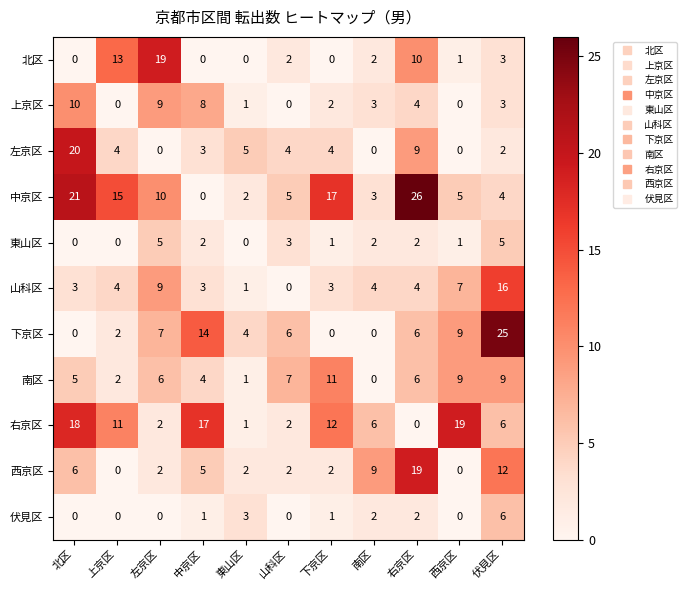

True or false: 南区 has a value of 10 at 右京区.

False